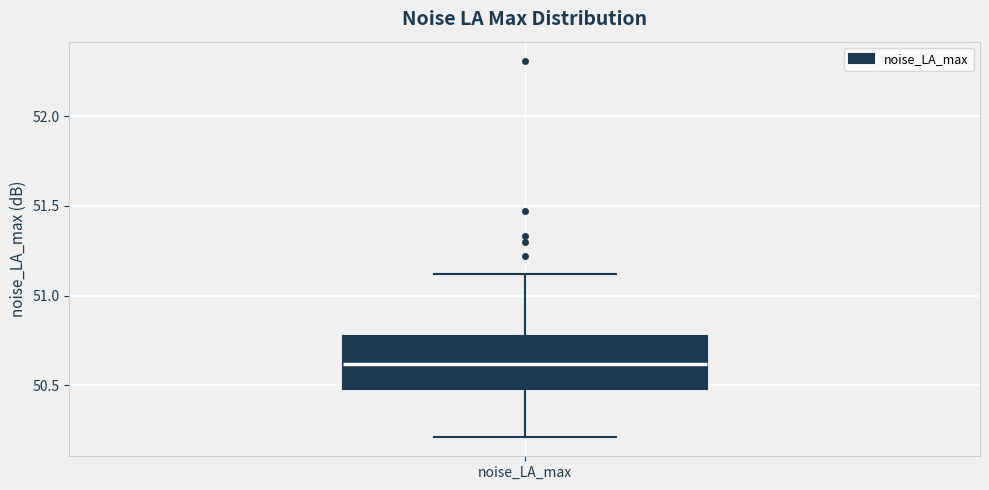

Read this box plot against the y-axis: the position of the median line, the range covered by the box, and the ends of both whiskers. The values are not printed on the chart, so give them approximately, as read against the axis.

median 50.60, box 50.50 to 50.75, whiskers 50.20 to 51.10